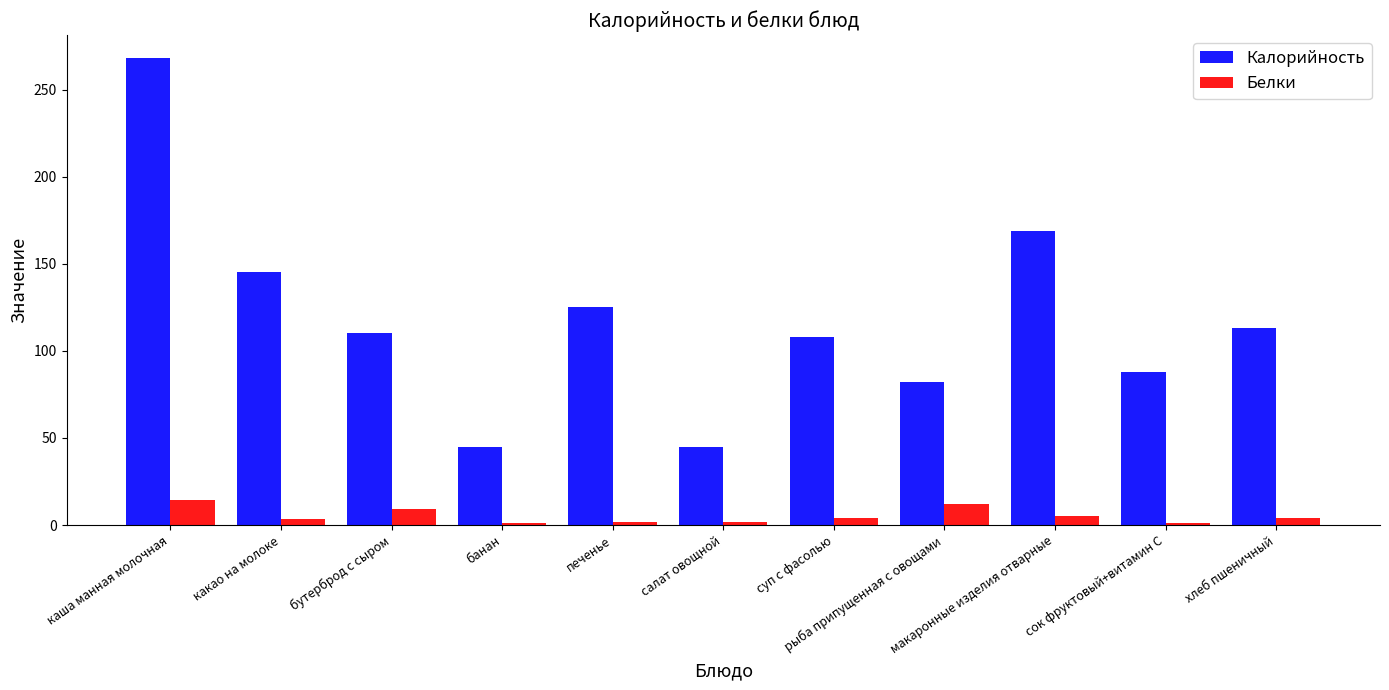

List the series in order of their overall mean, highest first.

Калорийность, Белки